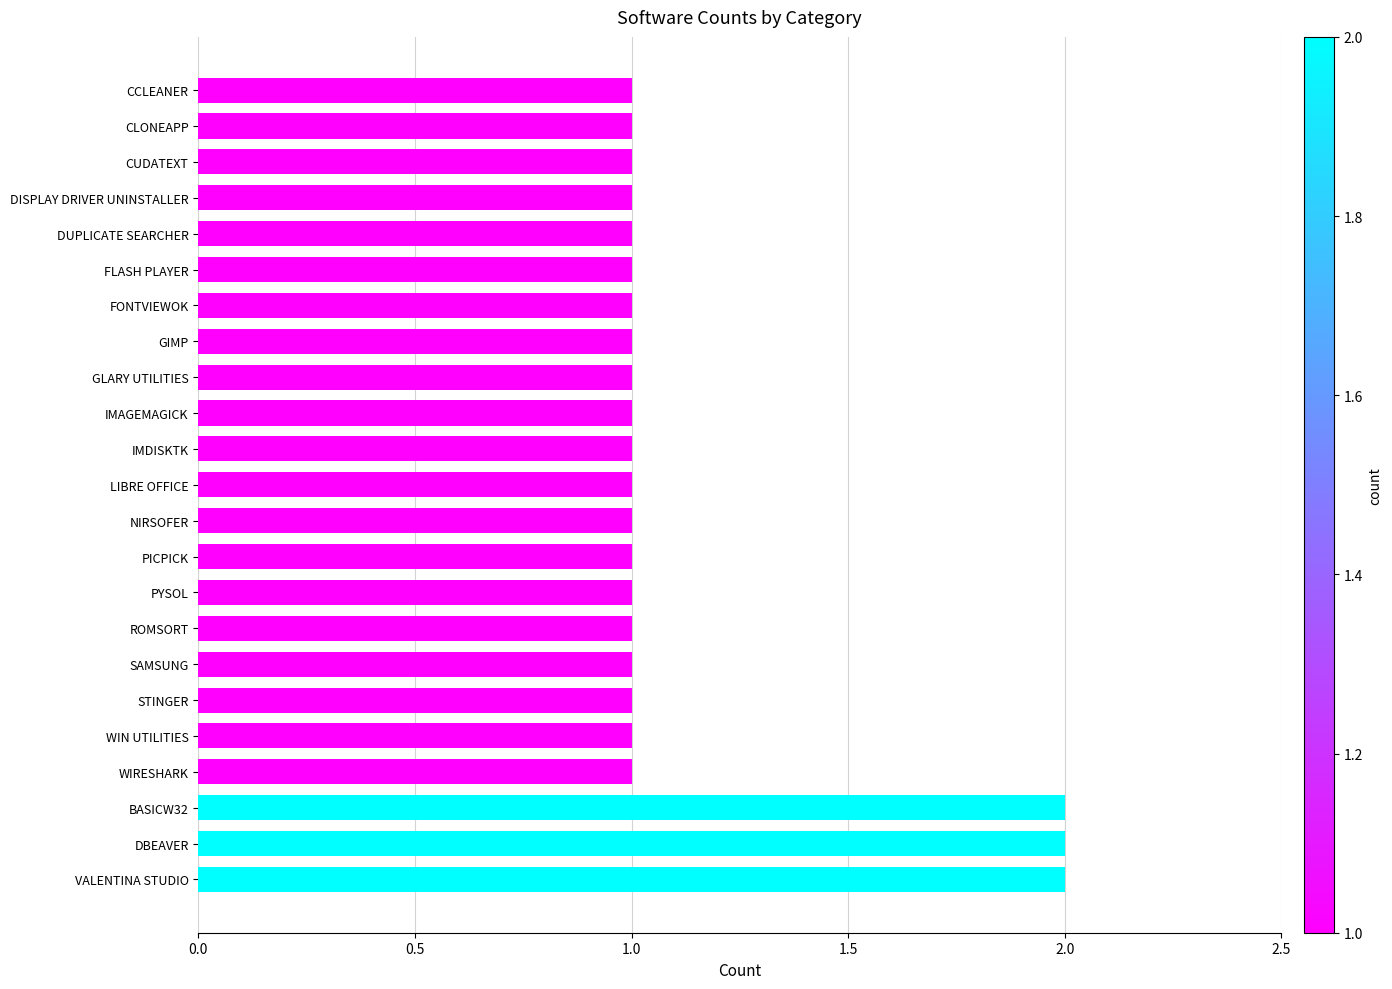

Are the bars horizontal?

Yes